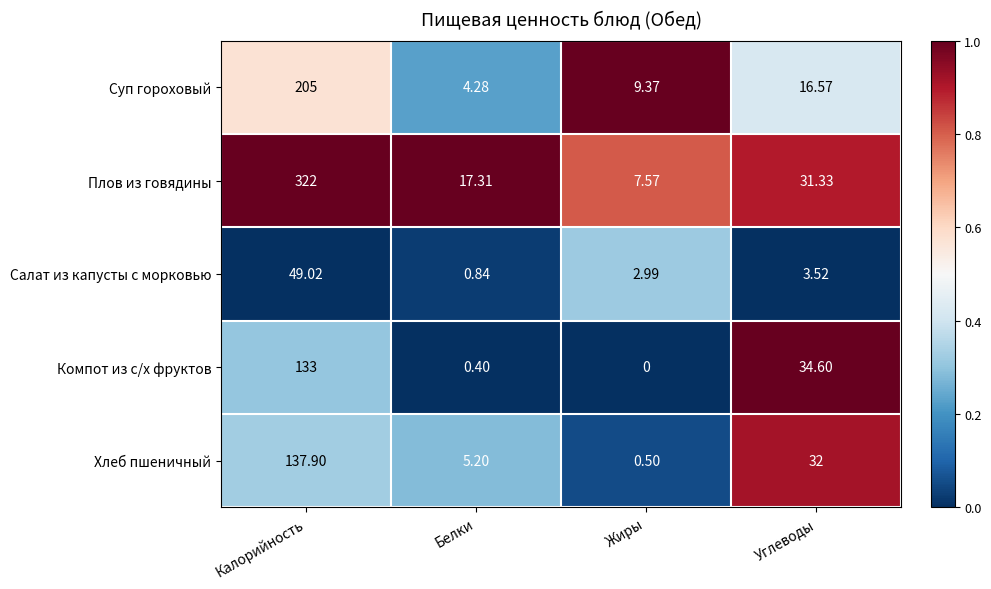

Which category has the lowest value across all series?

Жиры